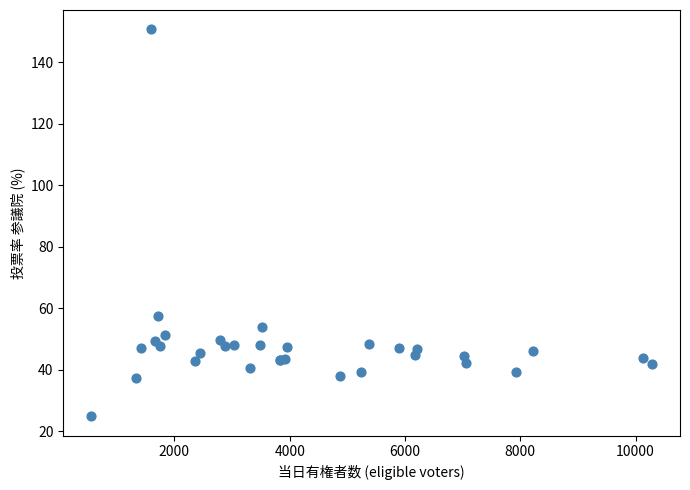

What Y value in the scatter plot is closest to 87?

57.6